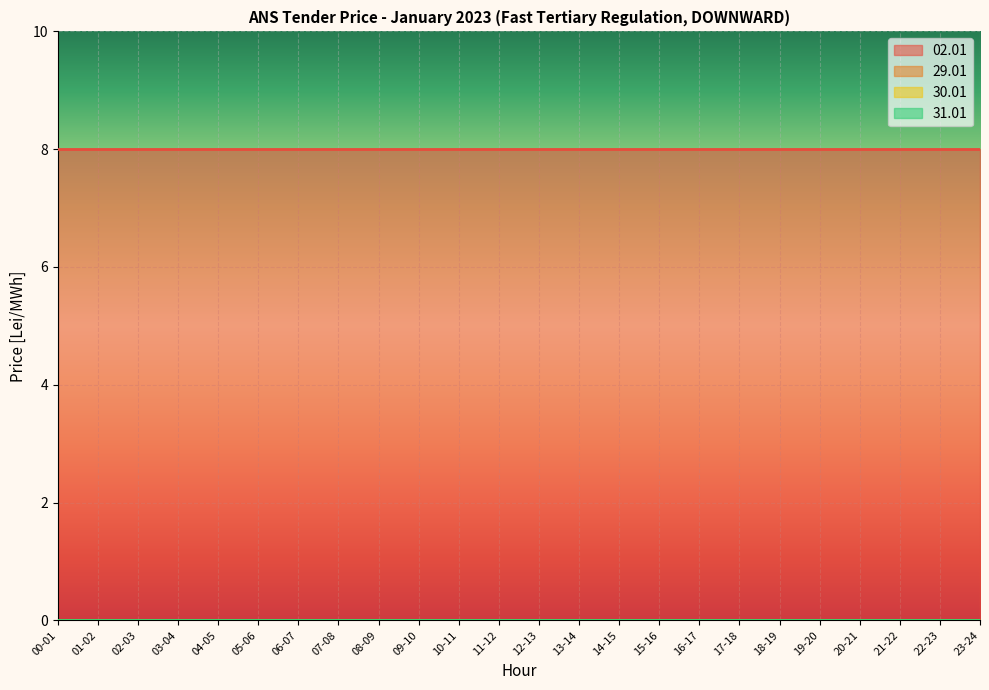

What is the label of the 7th point from the right?

17-18